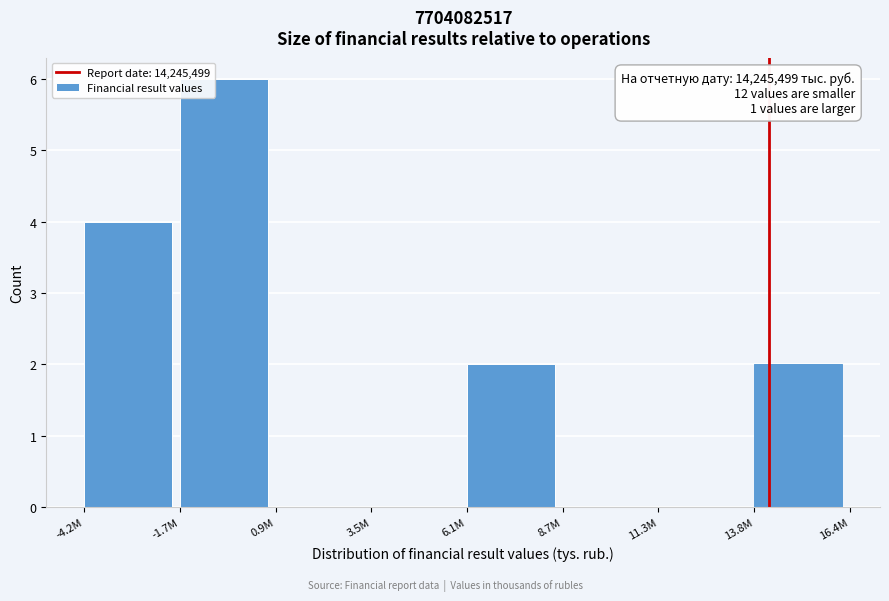

Reading left to right, what are all the values shown in this chart?

-4.2M=4	-1.7M=6	0.9M=0	3.5M=0	6.1M=2	8.7M=0	11.3M=0	13.8M=2